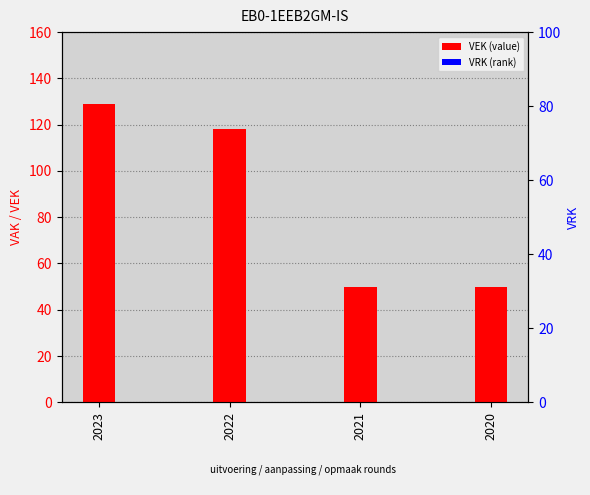

True or false: VEK has a value of 88 at 2021.

False